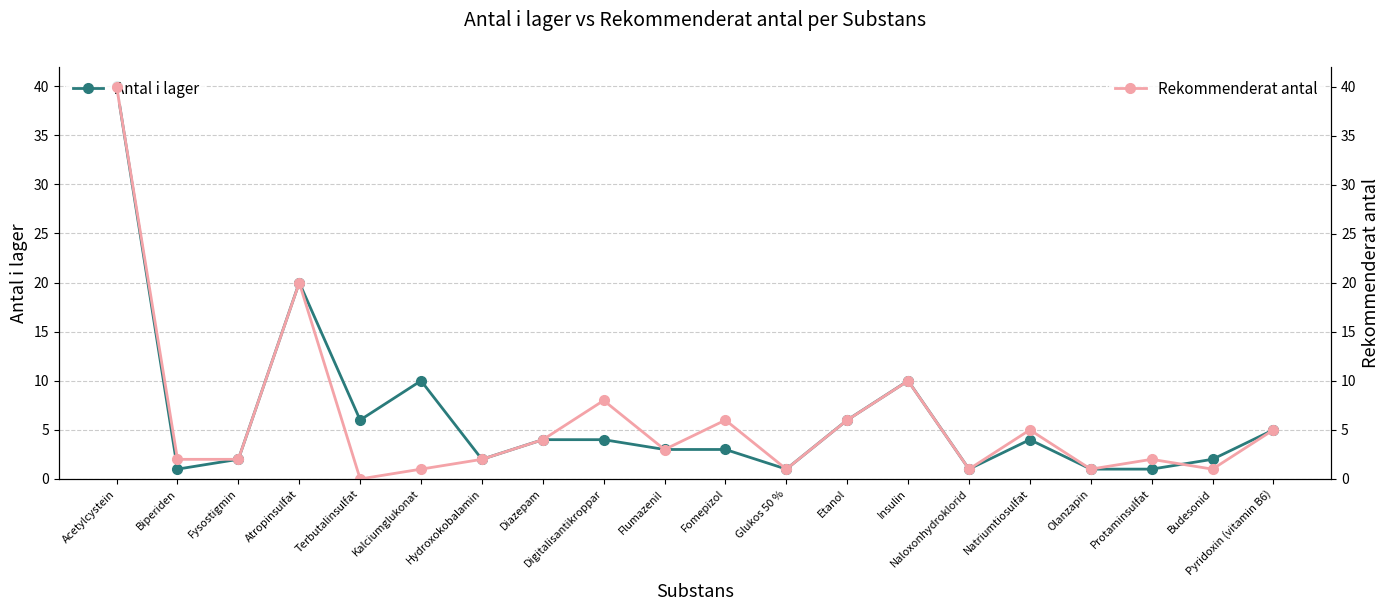

How many values in the Antal i lager series are below 4?

10